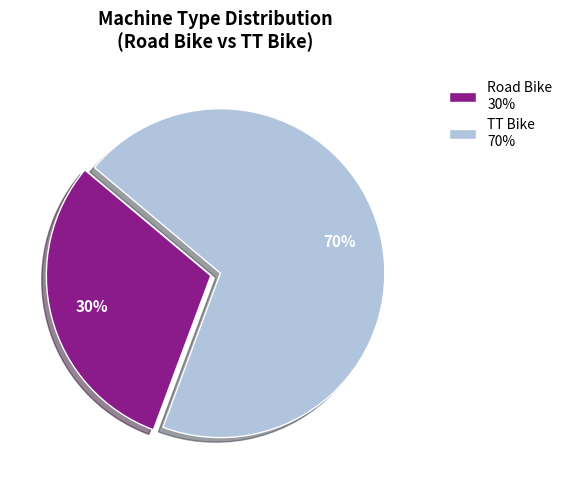

To the nearest percent, what is the average slice percentage?

50%